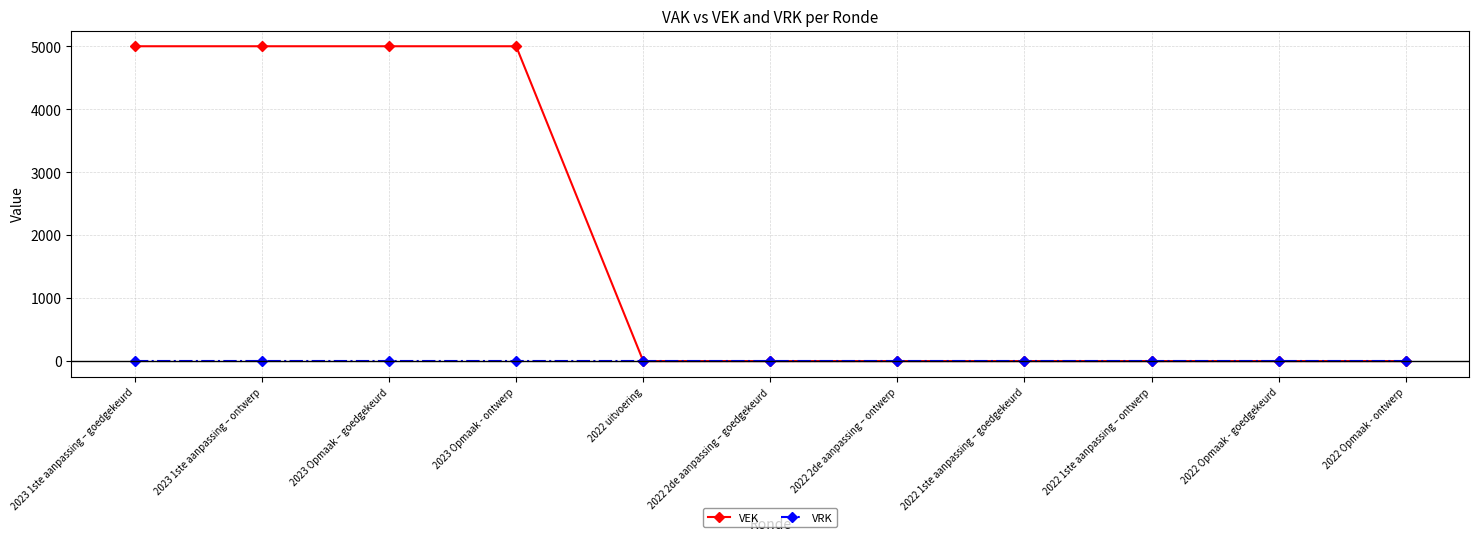

List the series in order of their overall mean, highest first.

VEK, VRK